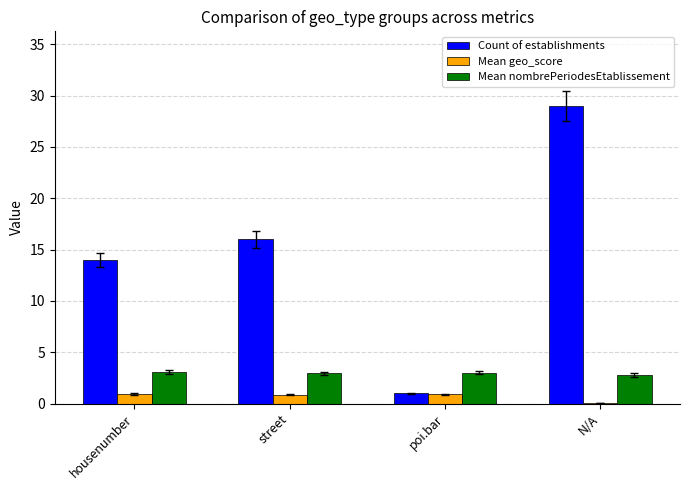

Which category has the highest value in the Count of establishments series?

N/A